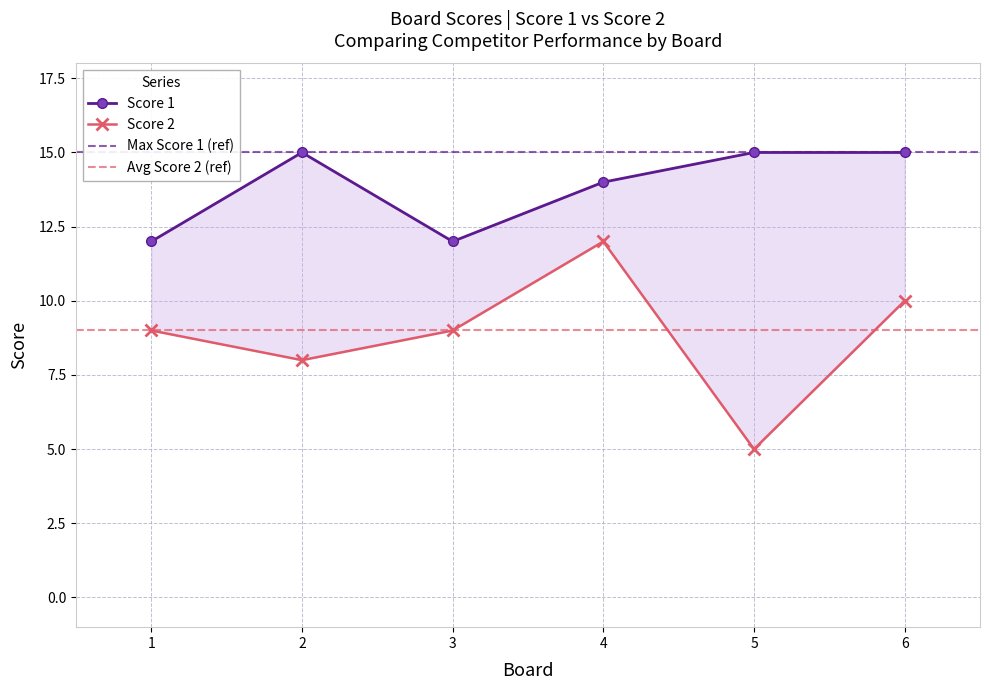

Which series has the largest range (max minus min)?

Score 2